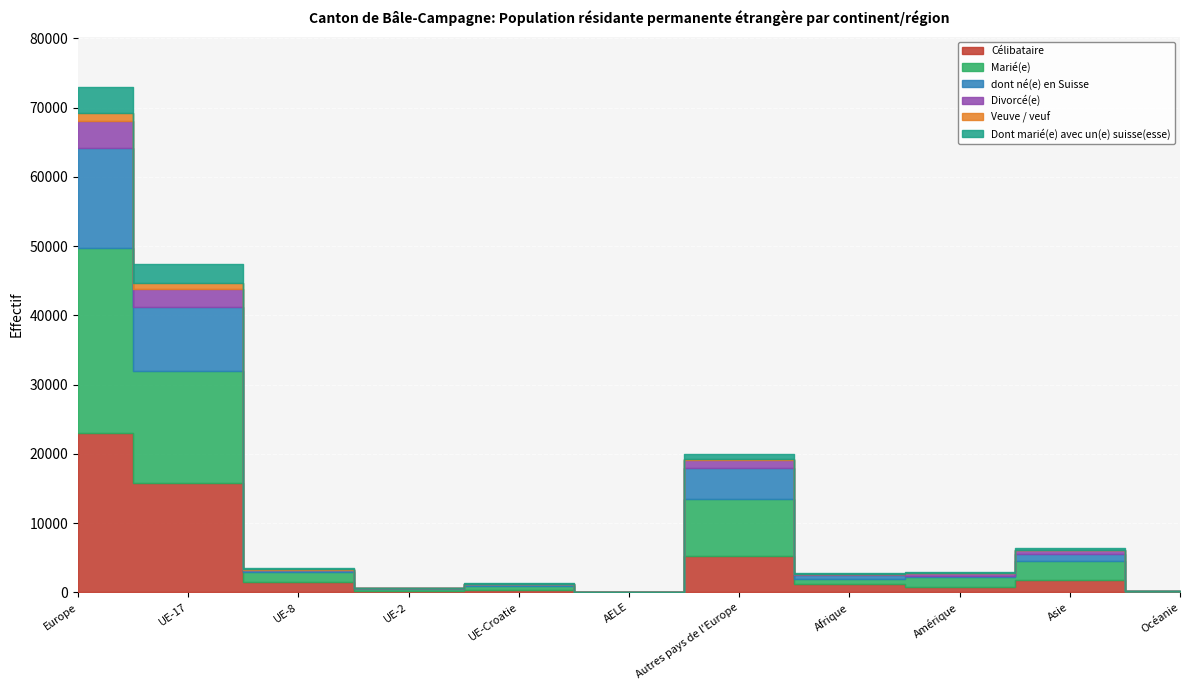

Which series has the largest total across all categories?

Marié(e)